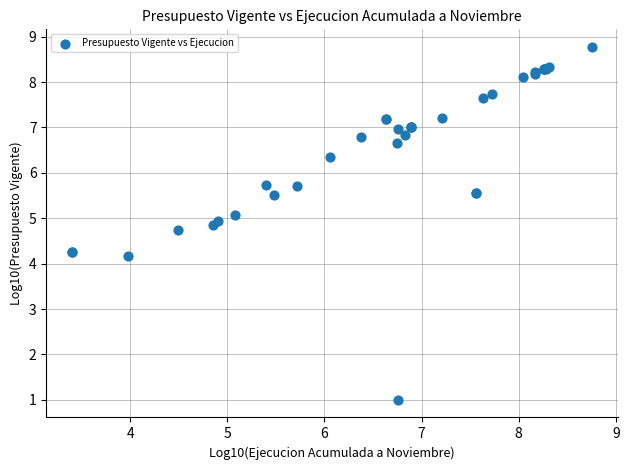

What Y value in the scatter plot is closest to 4?

4.2